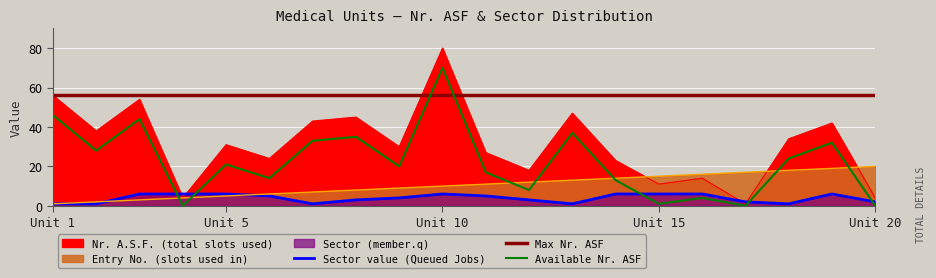

Which has a higher value, 7 or 10?

10